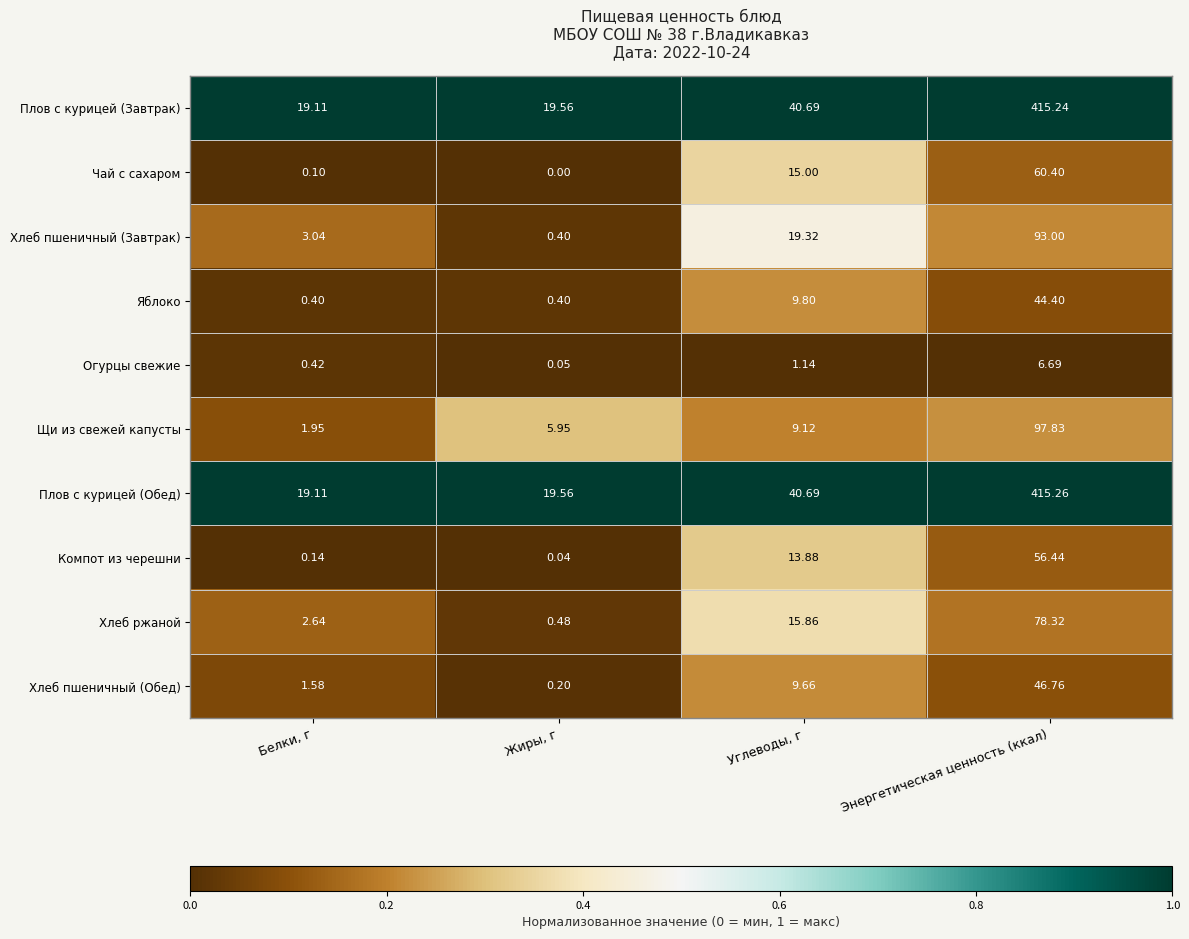

What is the total value across all series at Белки, г?

48.5